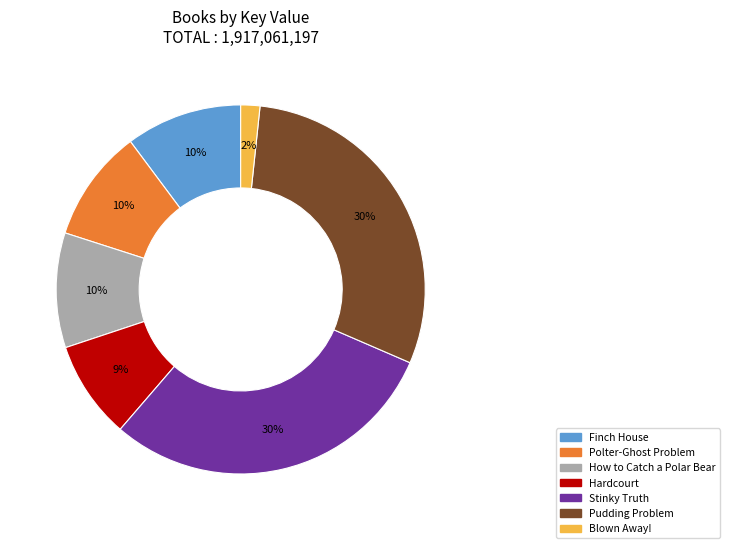

Do Finch House and Stinky Truth together represent more than half of the pie?

No